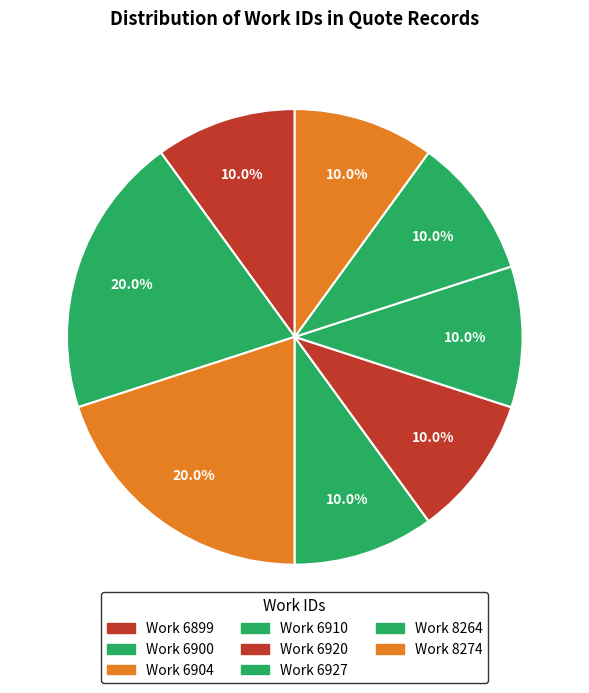

Which category has the smallest portion of the pie?

6899